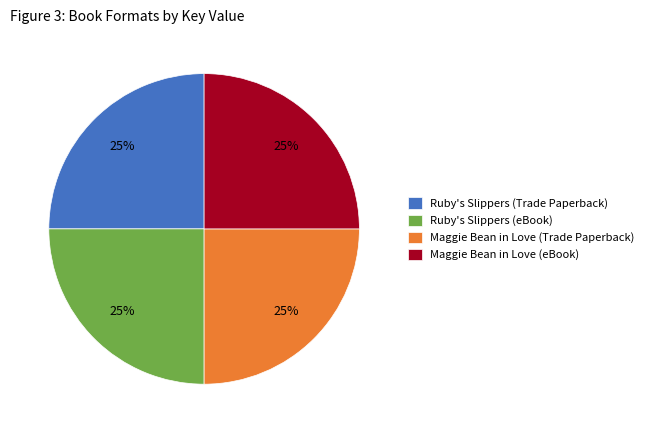

True or false: Ruby's Slippers (Trade Paperback) accounts for 11% of the total.

False